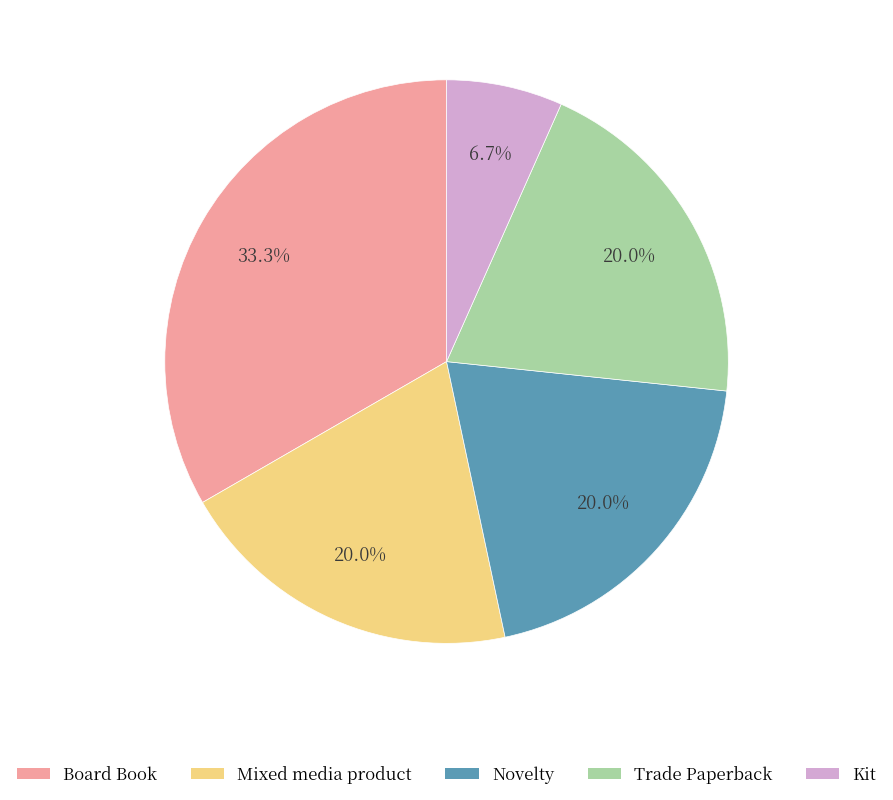

Which category has the smallest portion of the pie?

Kit